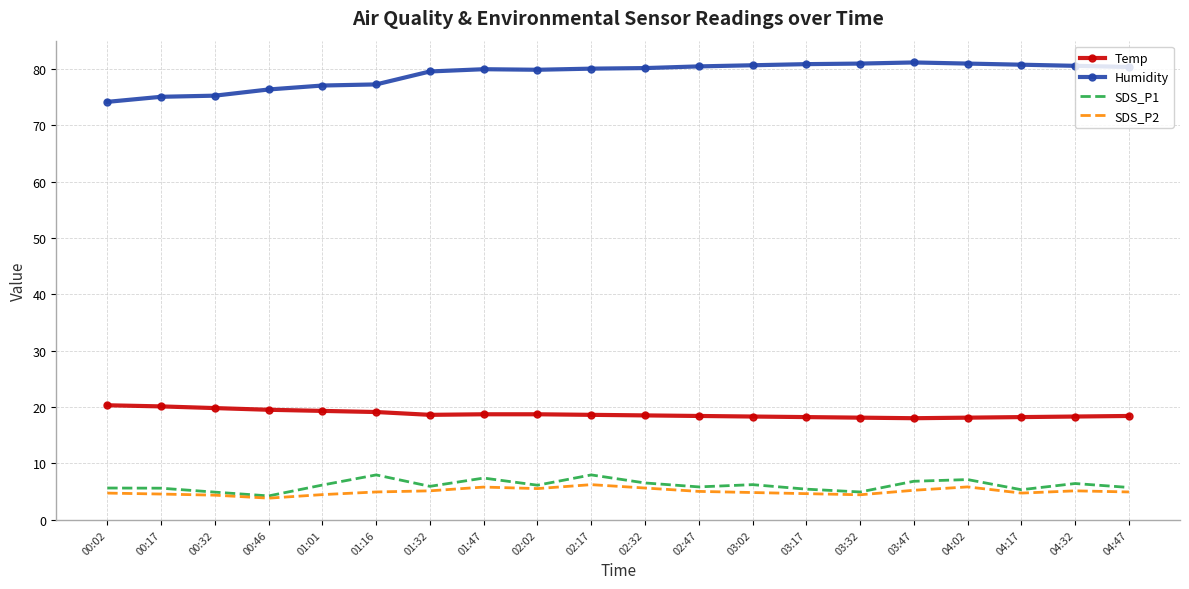

True or false: Temp and SDS_P2 intersect in this chart.

False